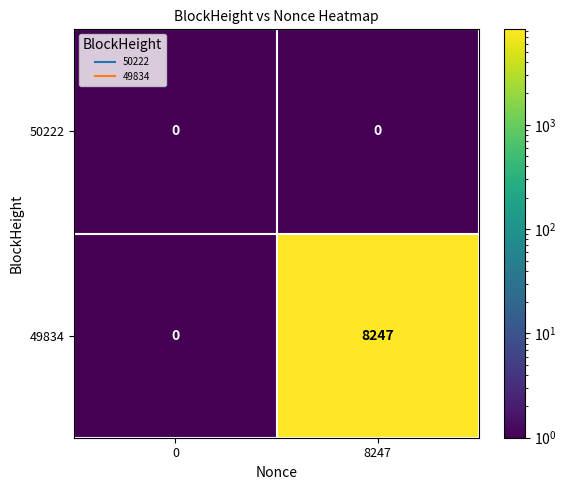

Rank the categories by 49834 value from lowest to highest.

0, 8247